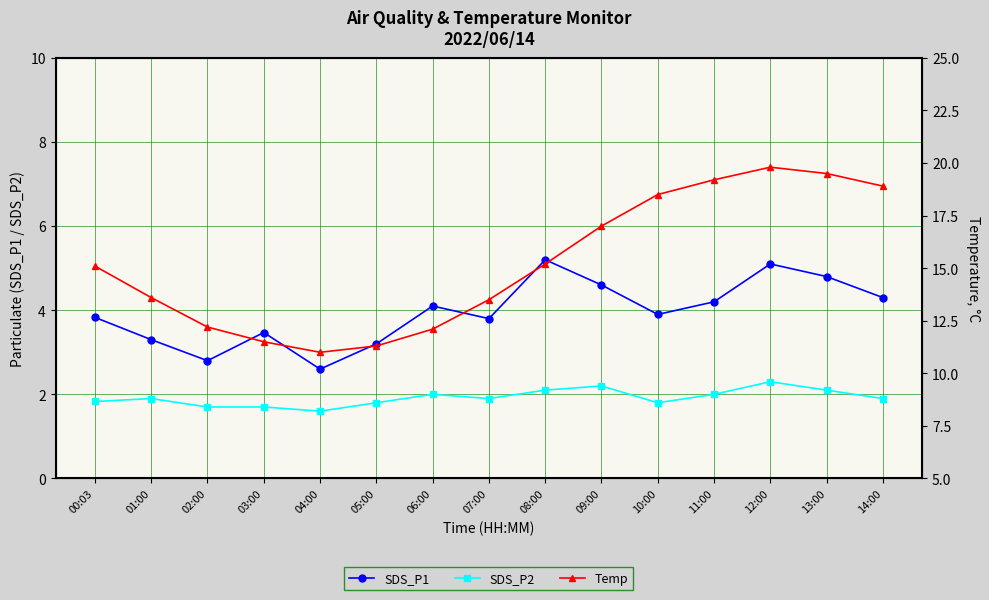

At which category does the chart reach its peak across all series?

12:00